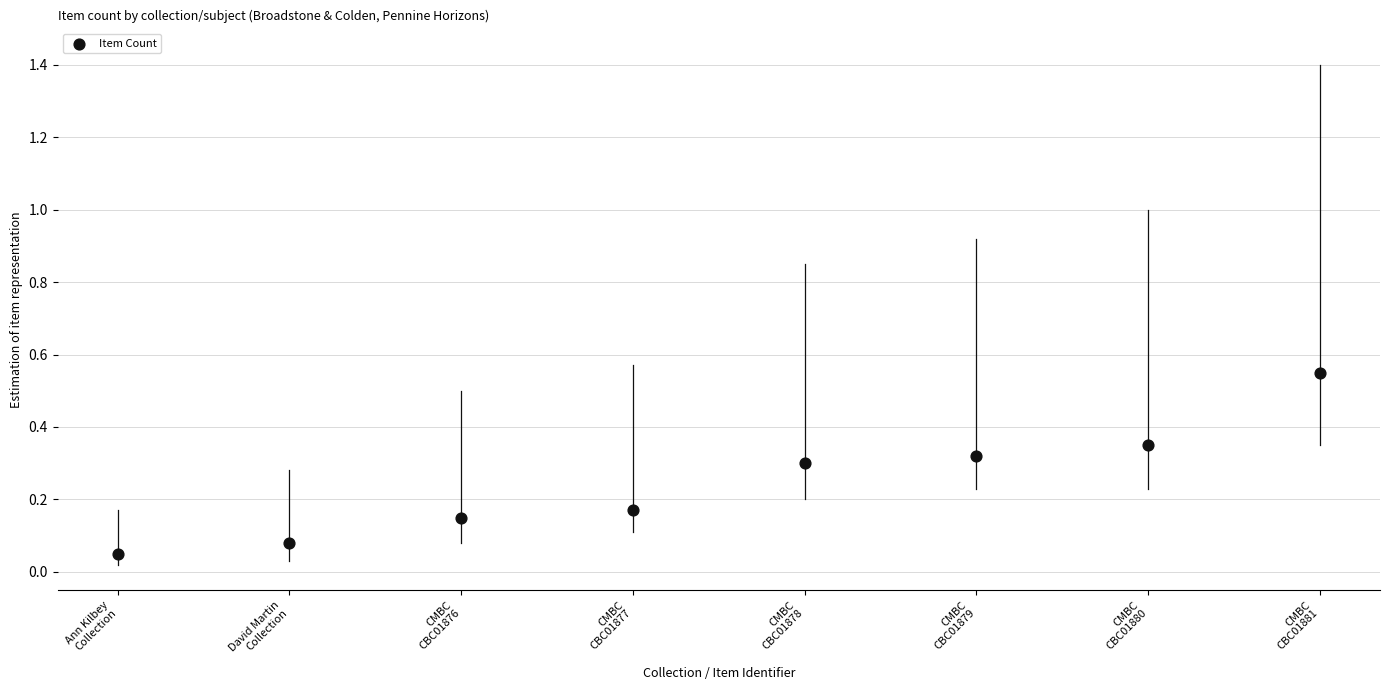

What is the range of Y values (max minus min)?

0.5